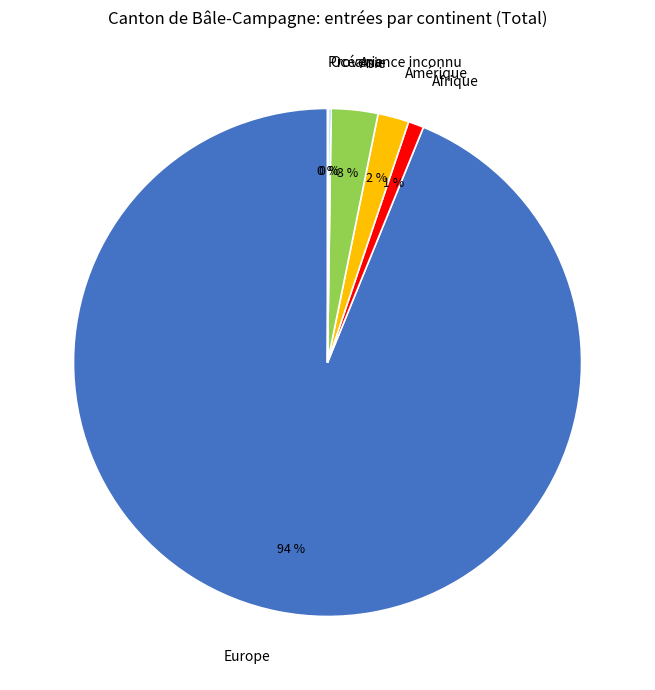

Is there a majority slice in this chart?

Yes